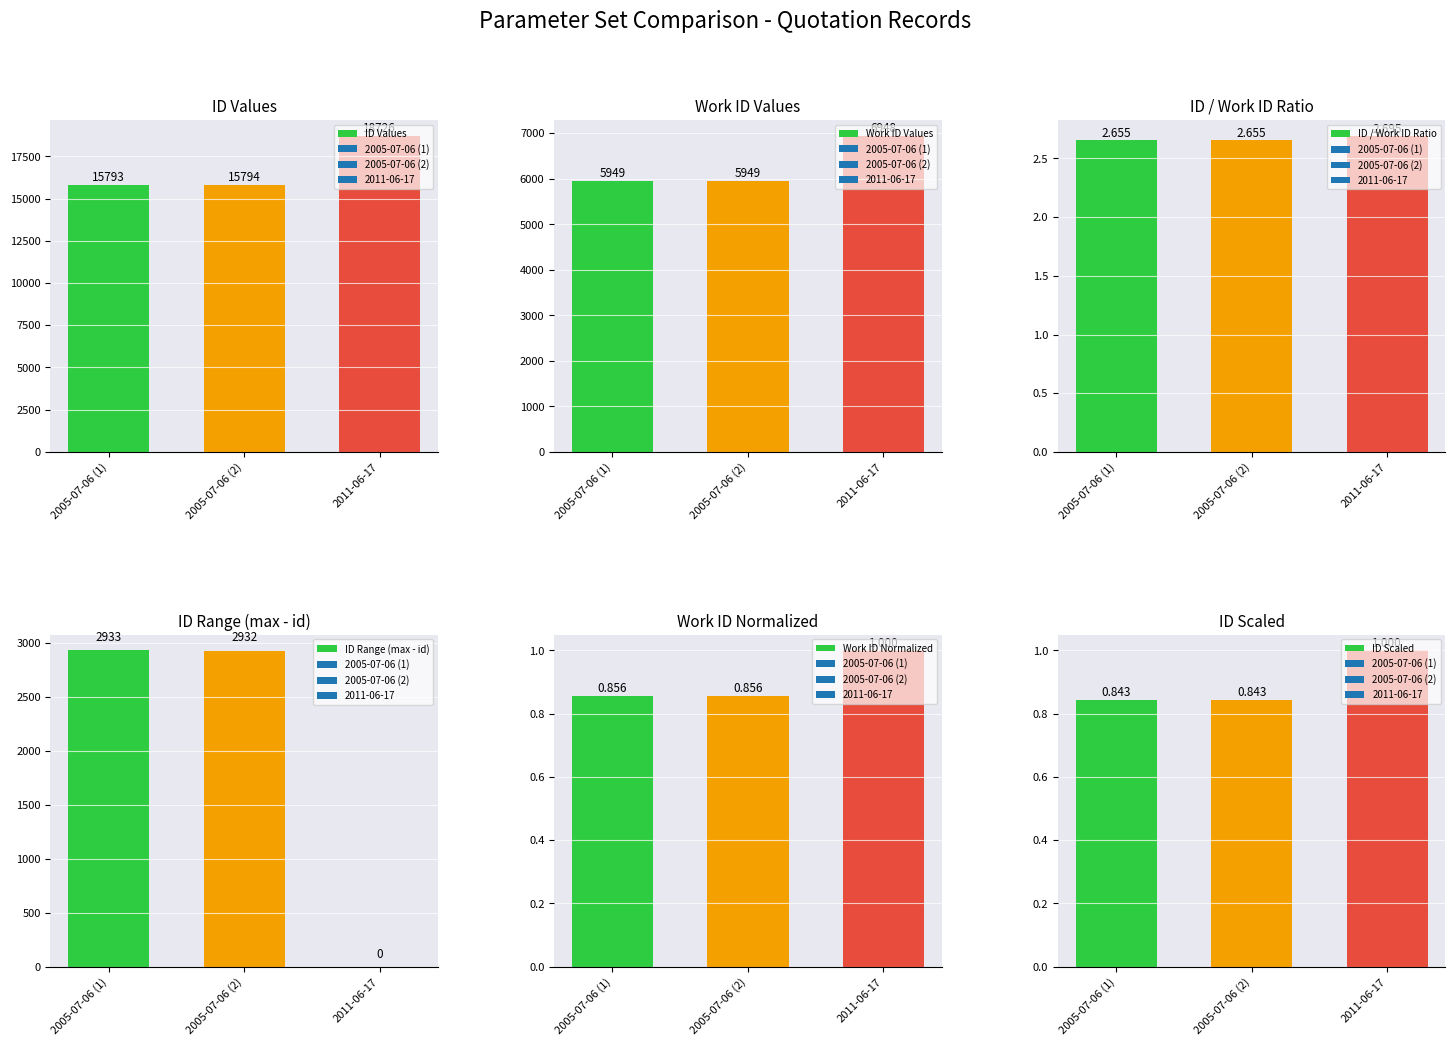

What is the approximate value of ID / Work ID Ratio at 2005-07-06 (1)?

2.7